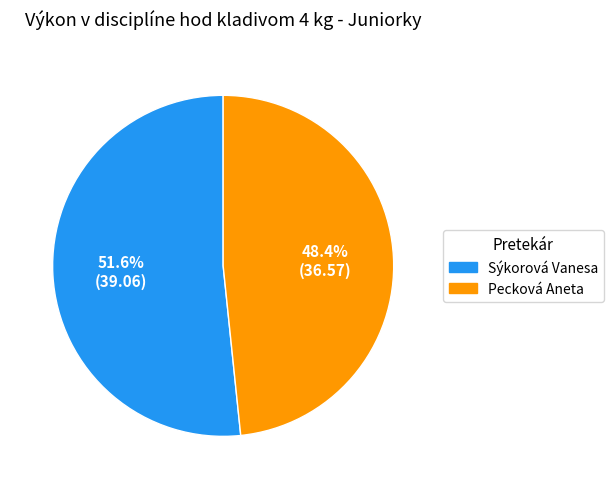

The Sýkorová Vanesa slice represents 52% of the pie. True or false?

True